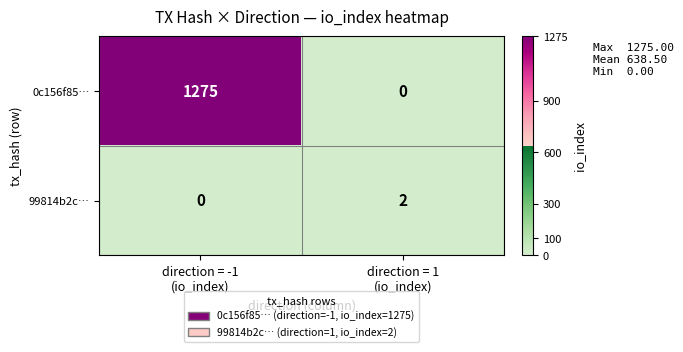

Which series changed the most between direction = -1
(io_index) and direction = 1
(io_index)?

0c156f85…